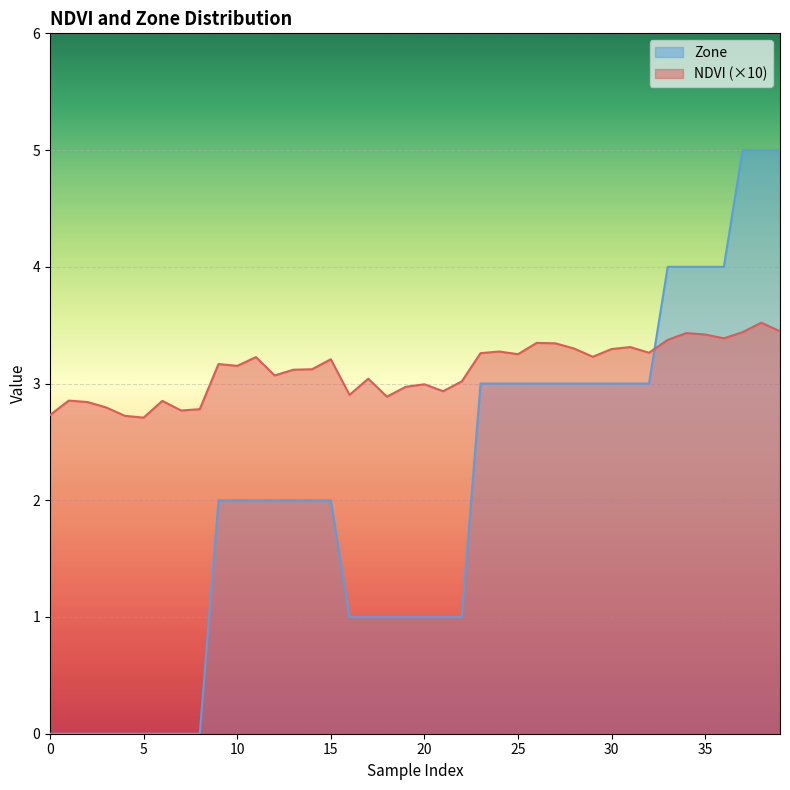

The NDVI series shows 3.0 at 19. True or false?

True